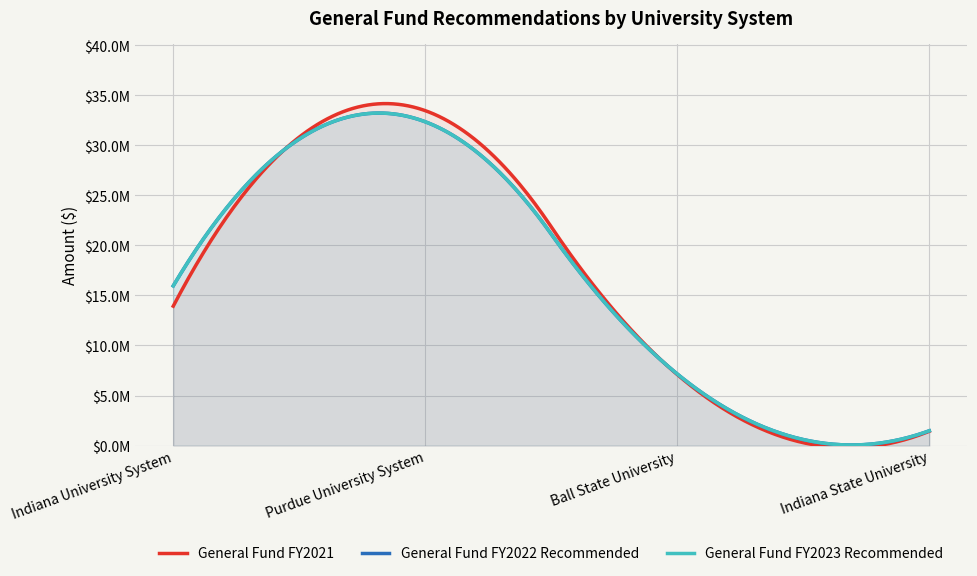

Which series has the widest spread of values?

General Fund FY2021